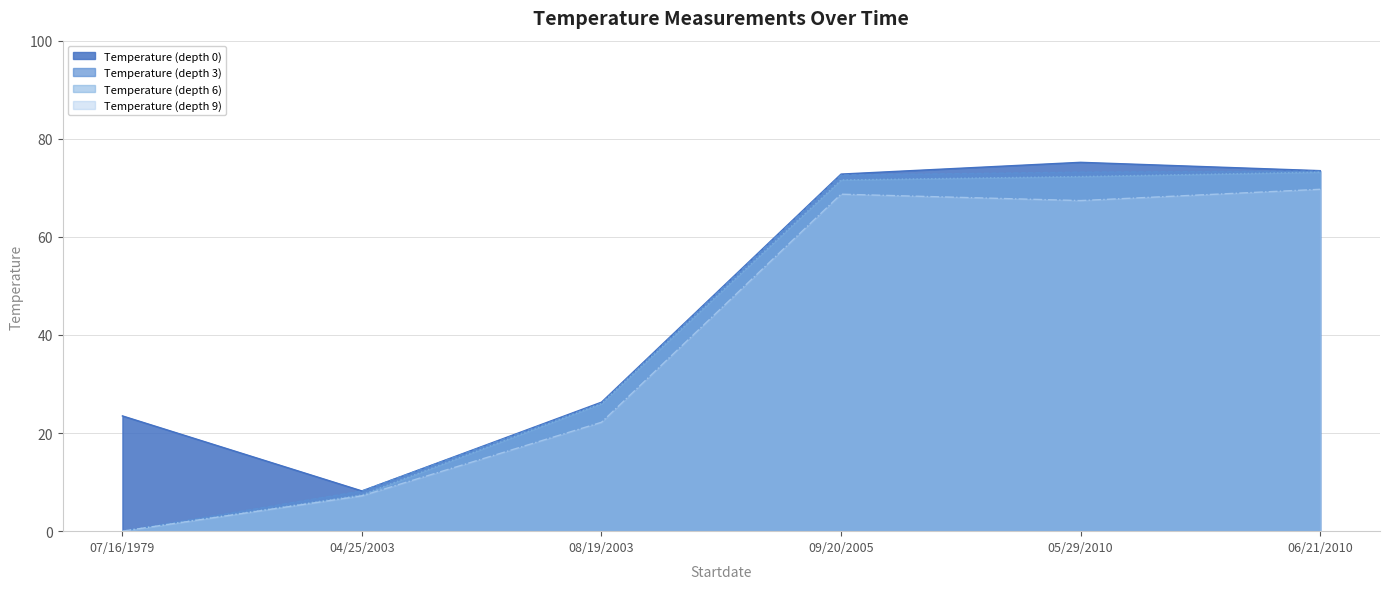

Read the Temperature (depth 6) value at 09/20/2005.

71.6